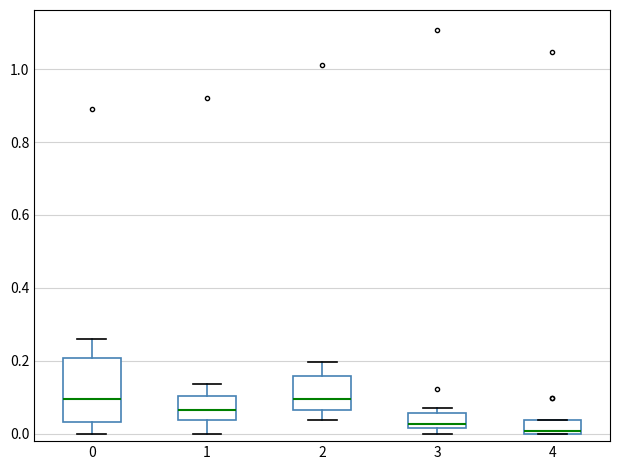

Which box is the tallest, from its lower edge to its upper edge?

0